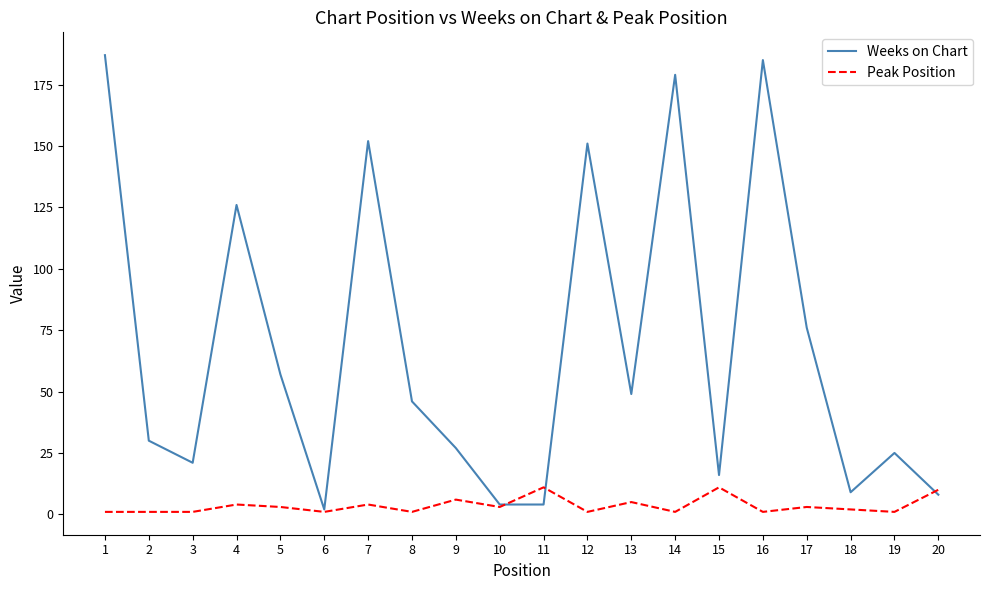

What is the greatest value displayed?

187